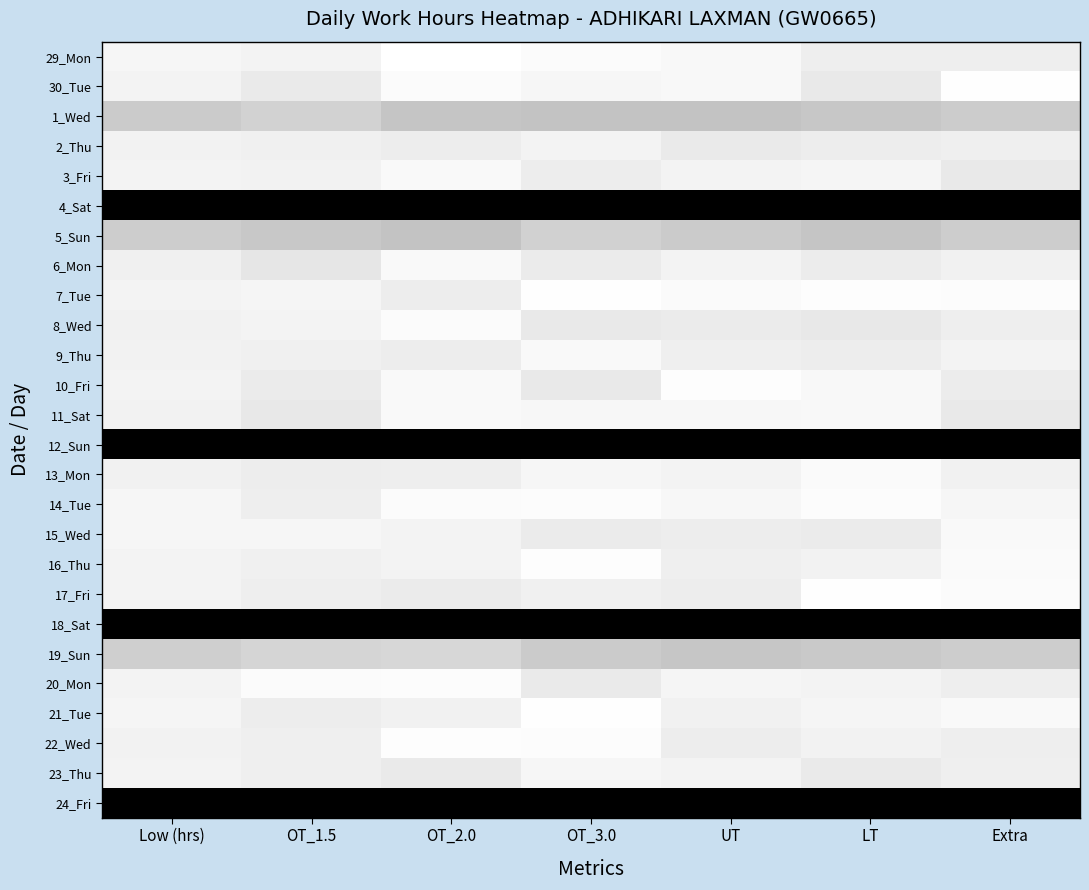

What is the difference between the highest and lowest values at OT_3.0?

1.0